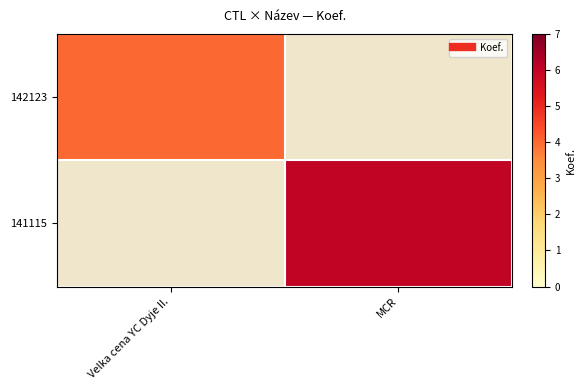

Rank the series by their average value, from lowest to highest.

142123, 141115